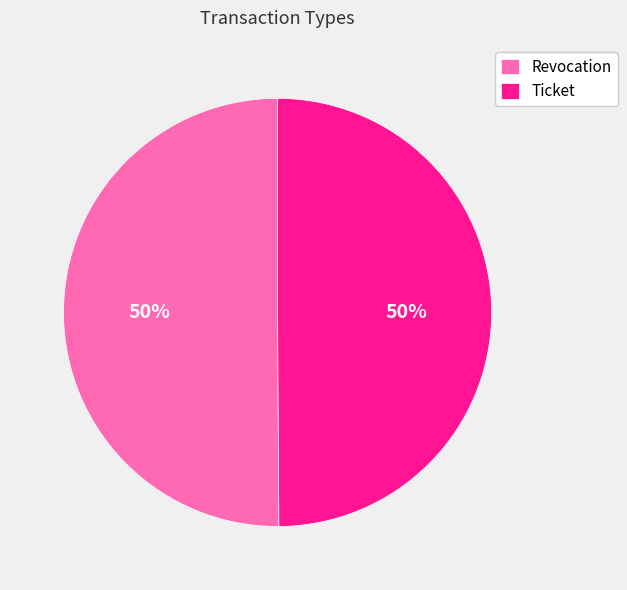

Do Ticket and Revocation together represent more than half of the pie?

Yes